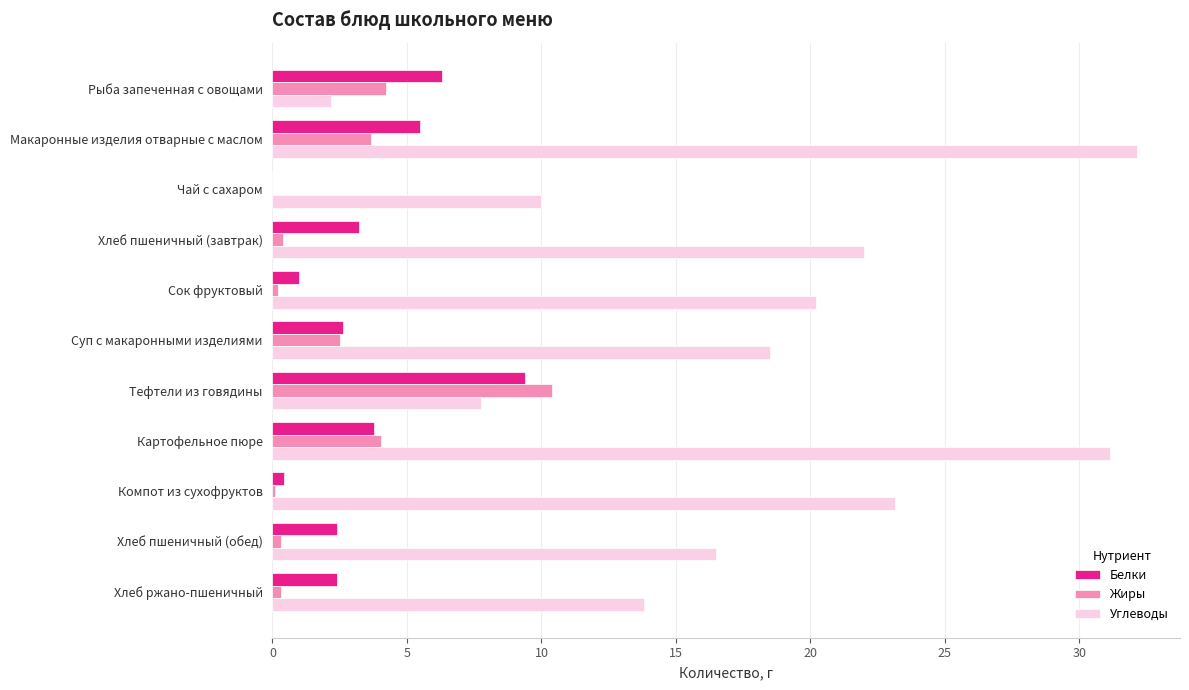

What is the sum of all Белки values?

37.1